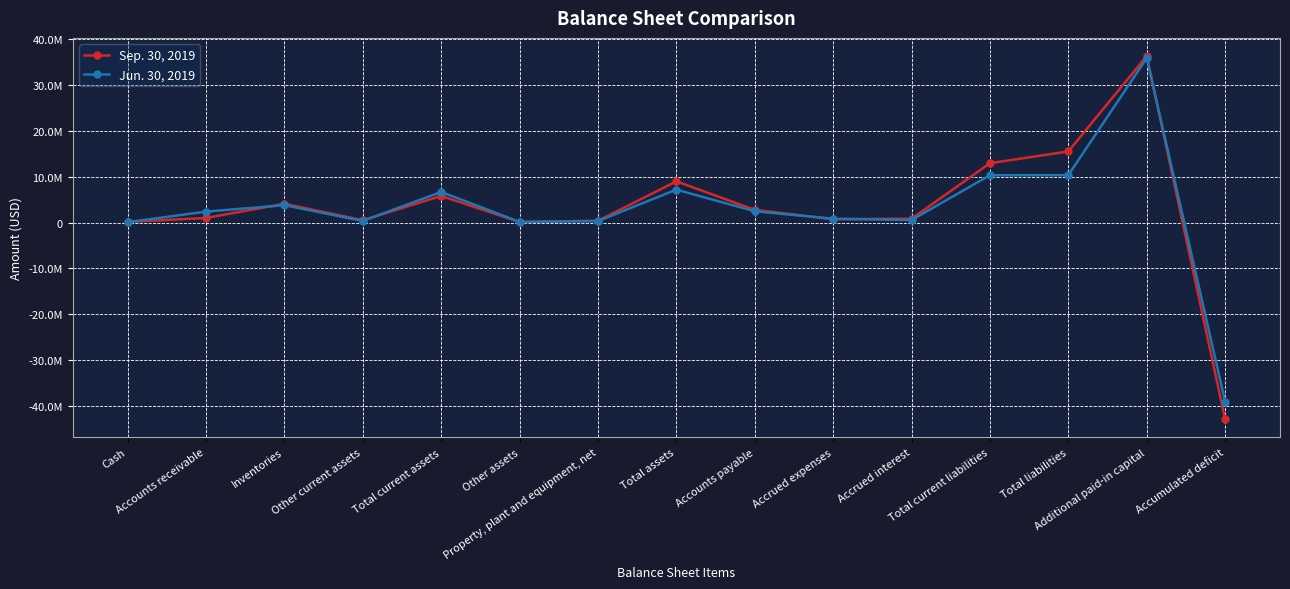

The value of Sep. 30, 2019 at Cash is 263918. True or false?

False